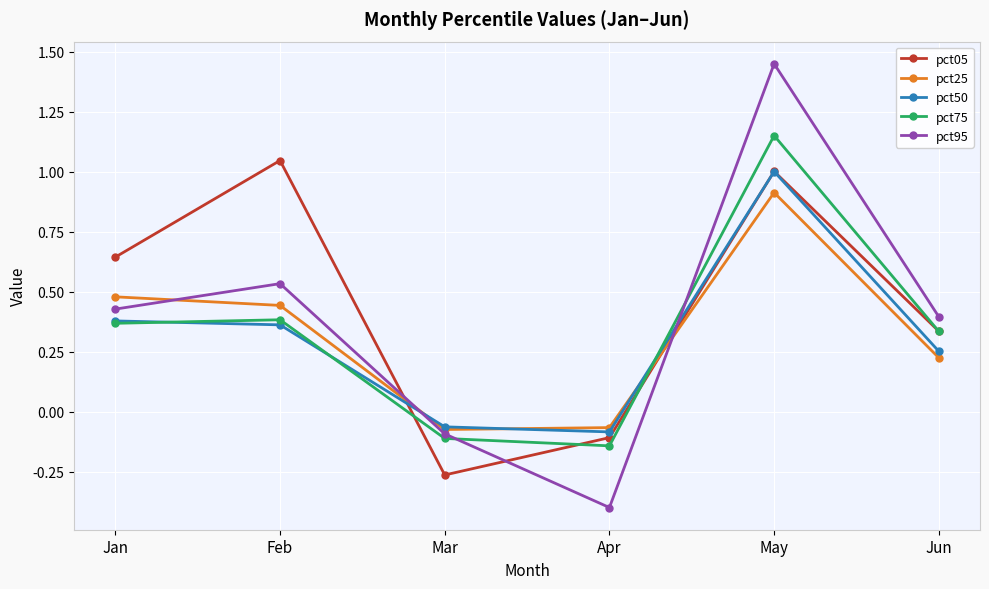

List the labels in order of pct05 value, smallest first.

Mar, Apr, Jun, Jan, May, Feb